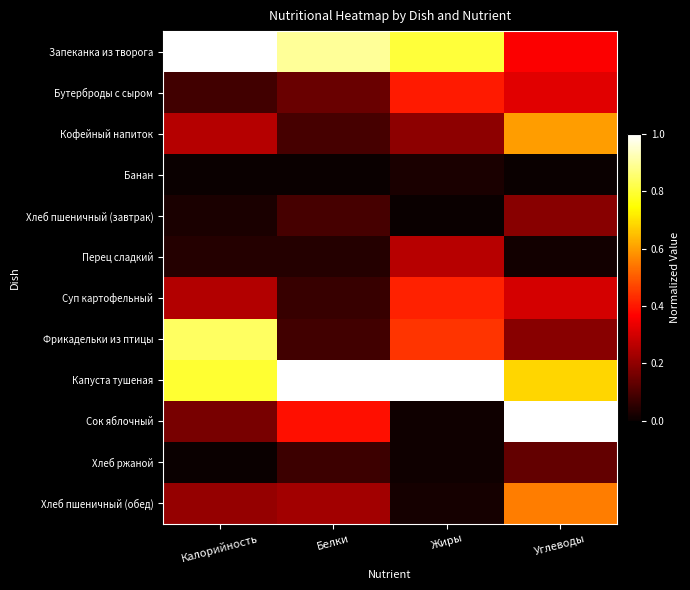

Which series changed the most between Жиры and Углеводы?

Сок яблочный